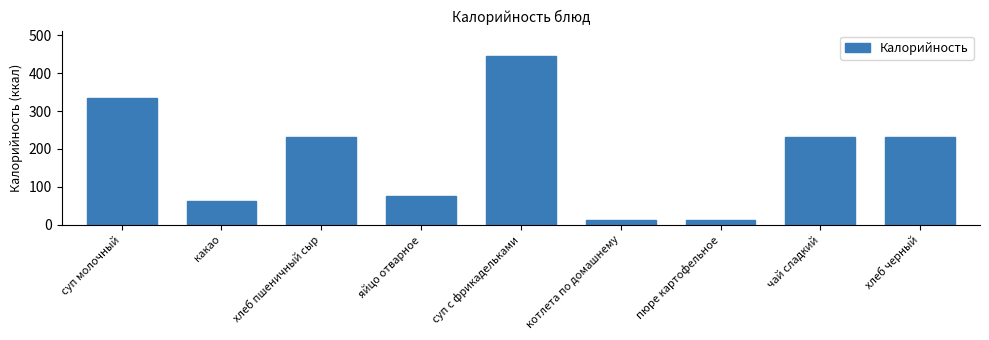

What is the approximate value at пюре картофельное?

12